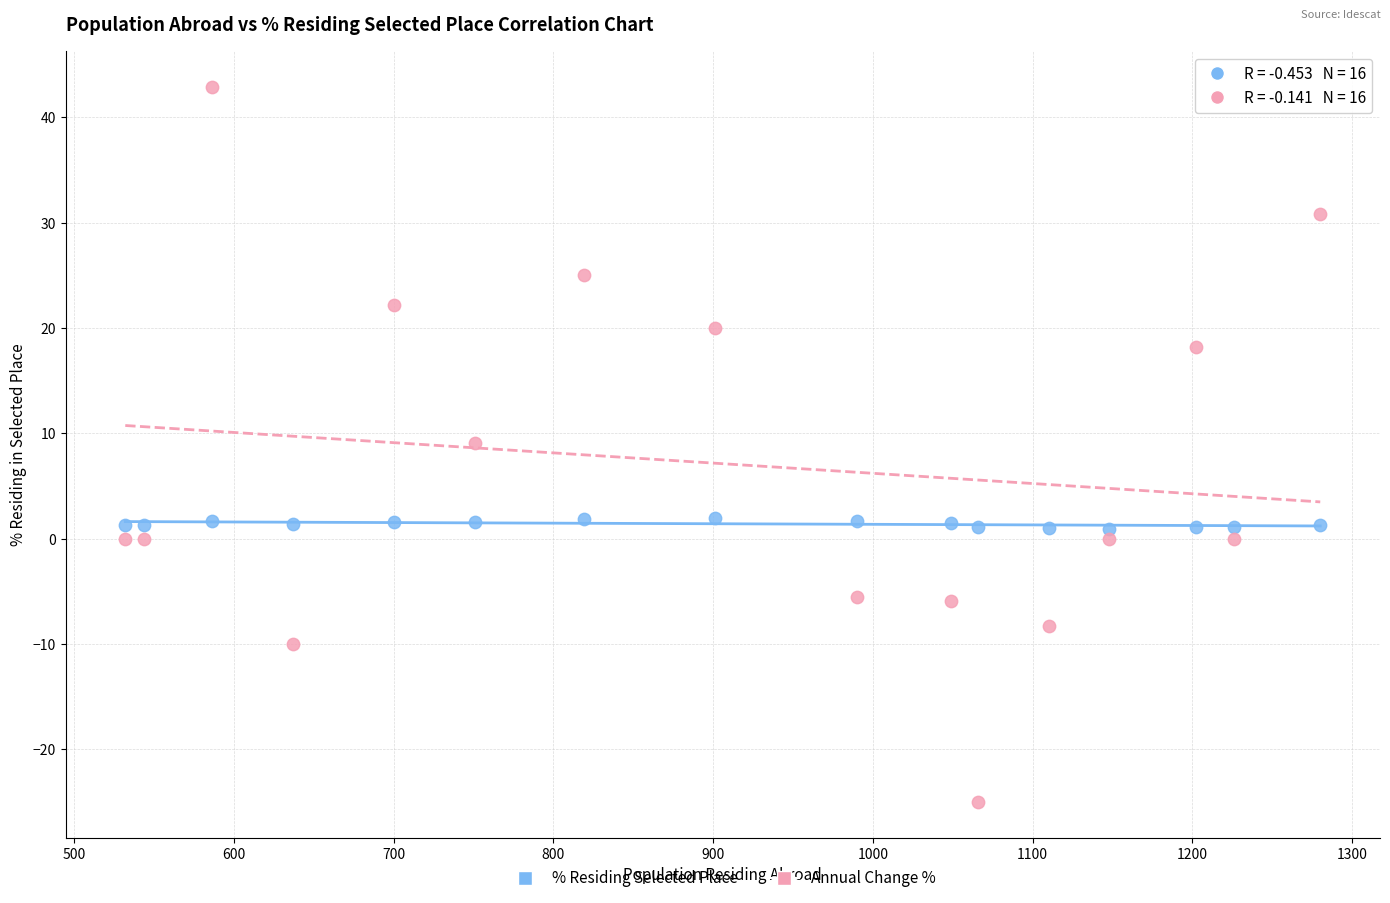

Across all series, what Y value is closest to 8?

9.1